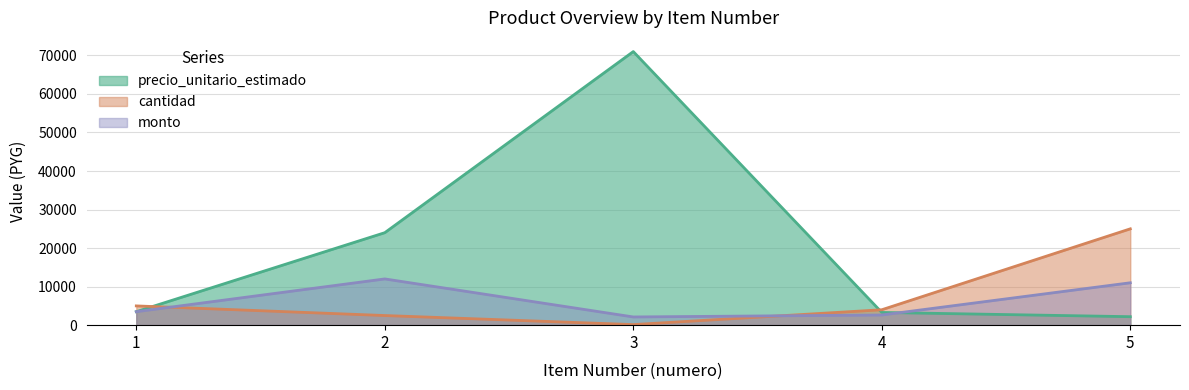

What is the spread (max minus min) of values at 5?

22800